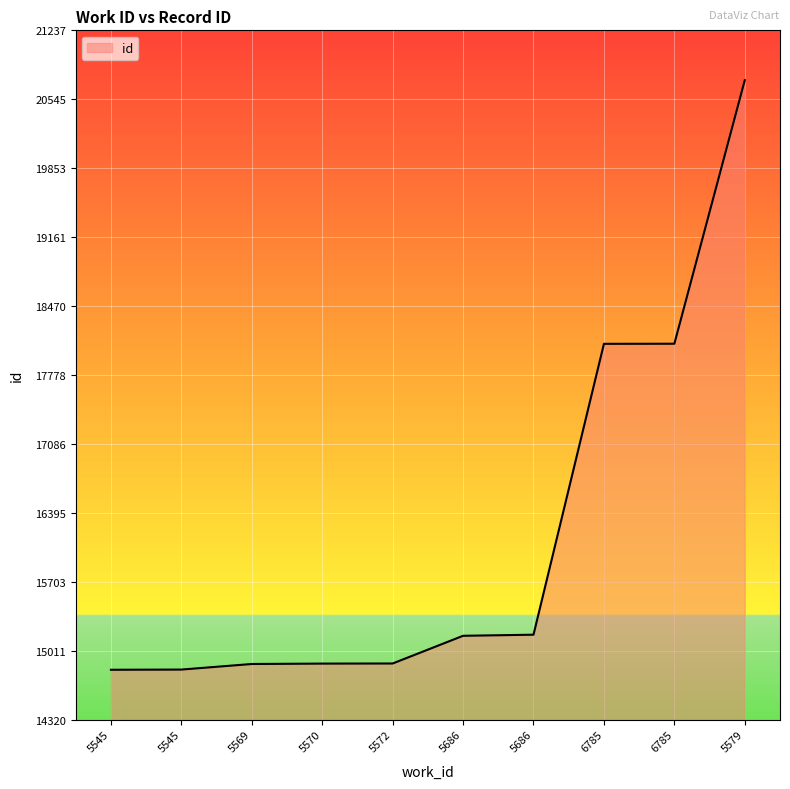

What is the difference between the values at 5569 and 6785?

3214